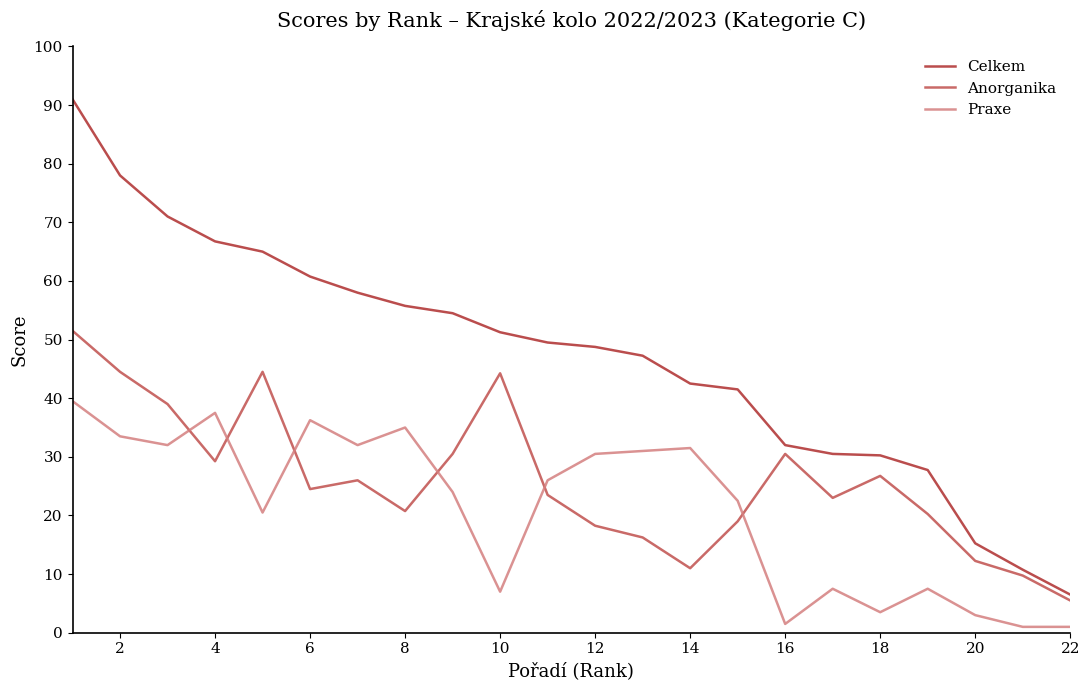

How many lines are shown in the chart?

3